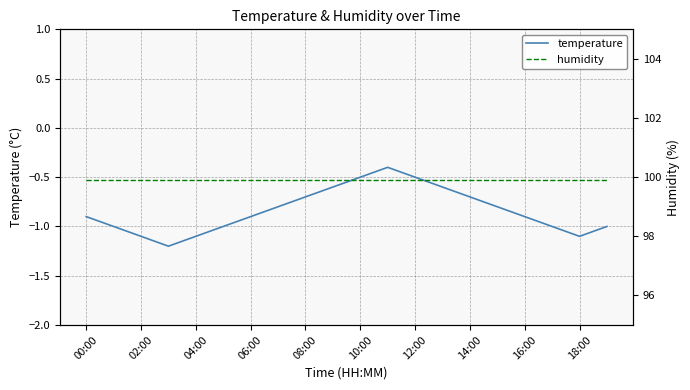

The temperature series shows -0.7 at 14:00. True or false?

True